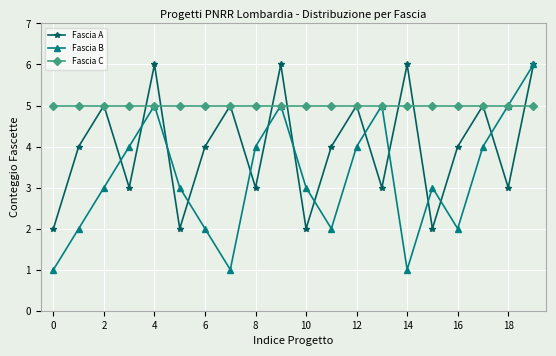

Which series has the widest spread of values?

Fascia B